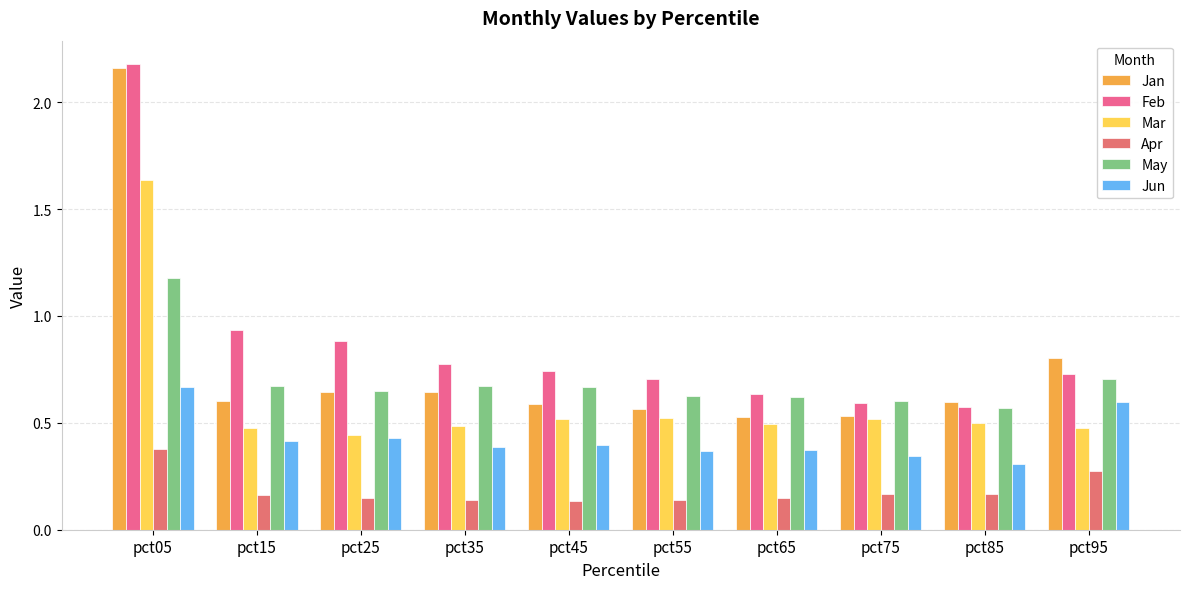

What are all the series names shown in the legend?

Jan, Feb, Mar, Apr, May, Jun